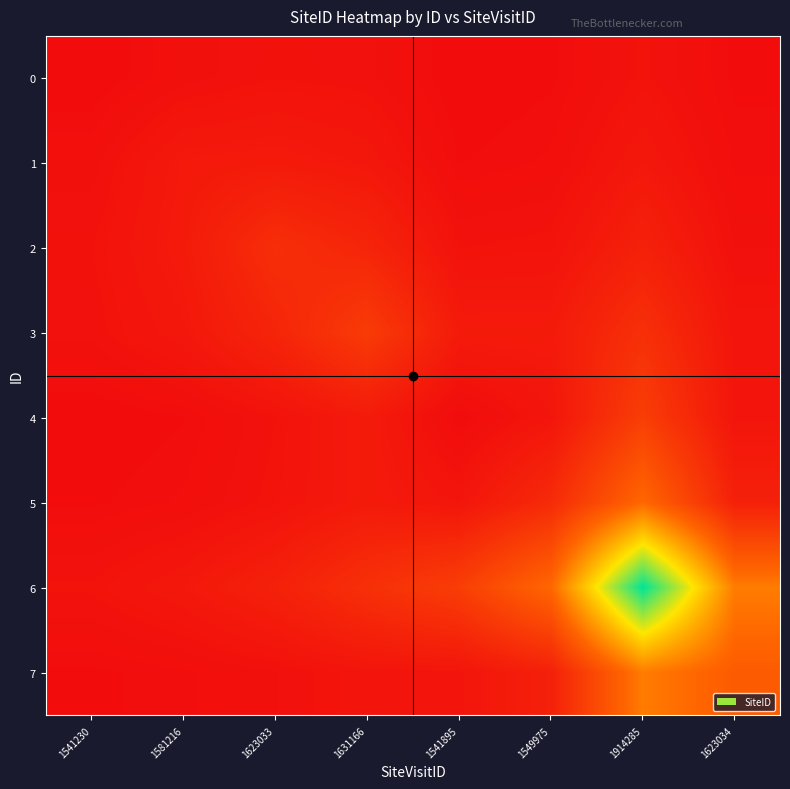

At 1623033, list the series in order from largest to smallest.

2, 3, 6, 1, 5, 4, 0, 7